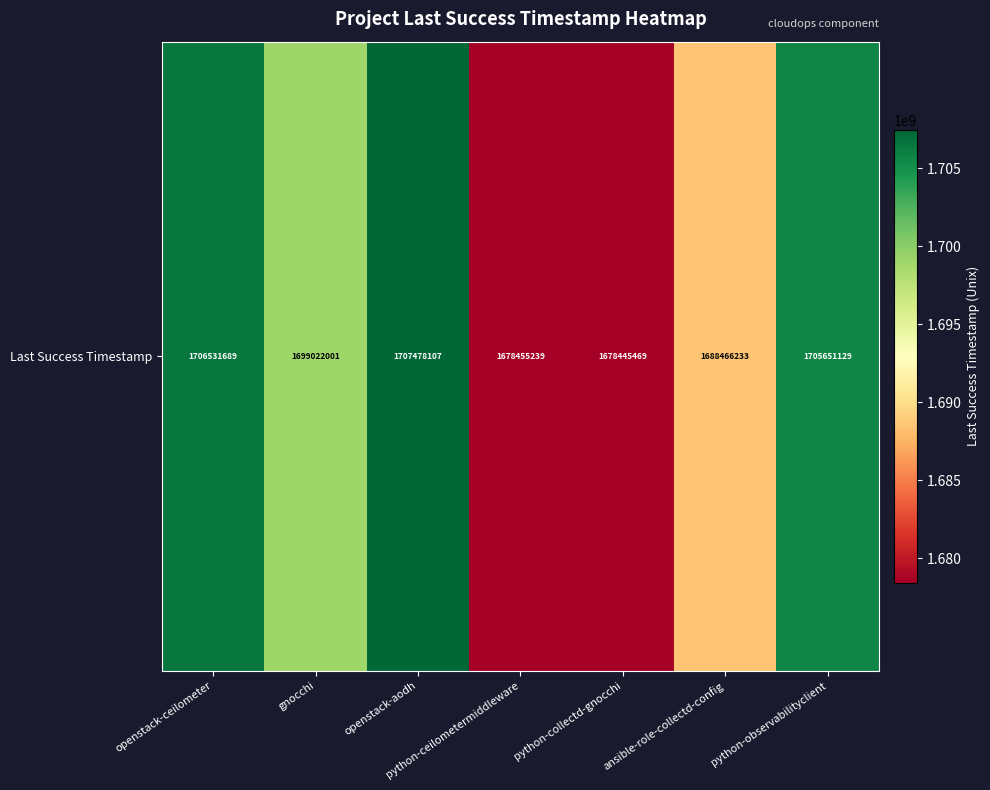

Is it true that the value at python-collectd-gnocchi is 1678445469?

True